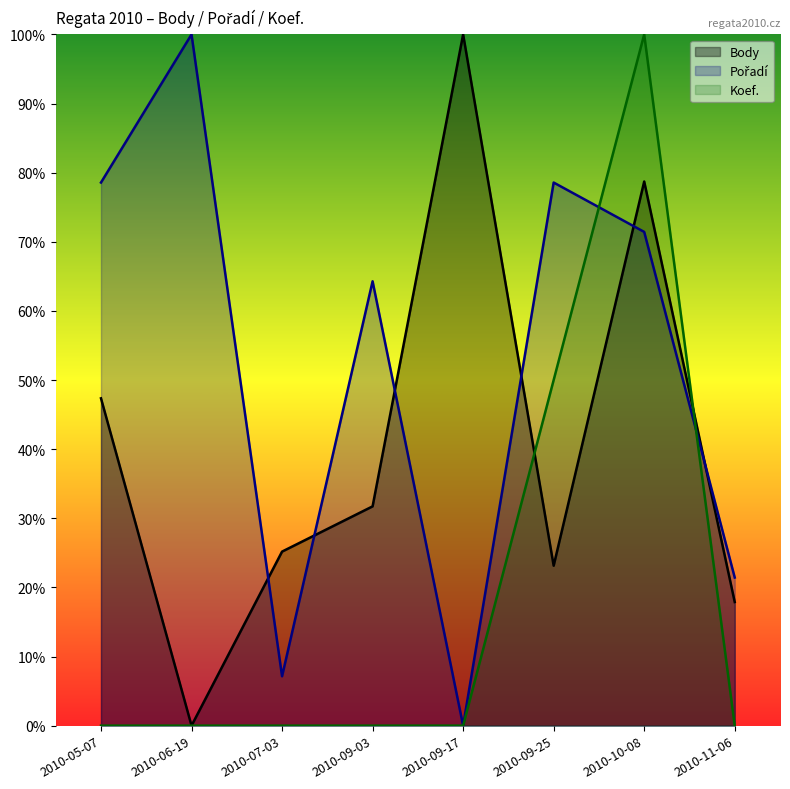

True or false: Pořadí and Koef. cross at least once.

True